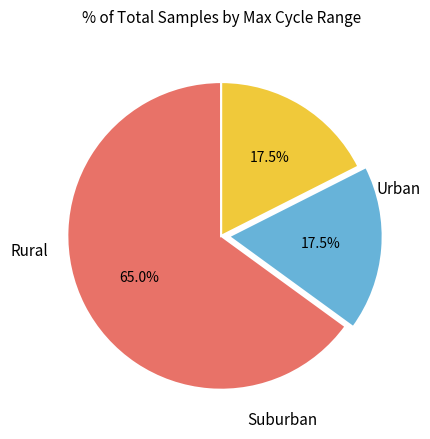

Does any single category account for the majority?

Yes